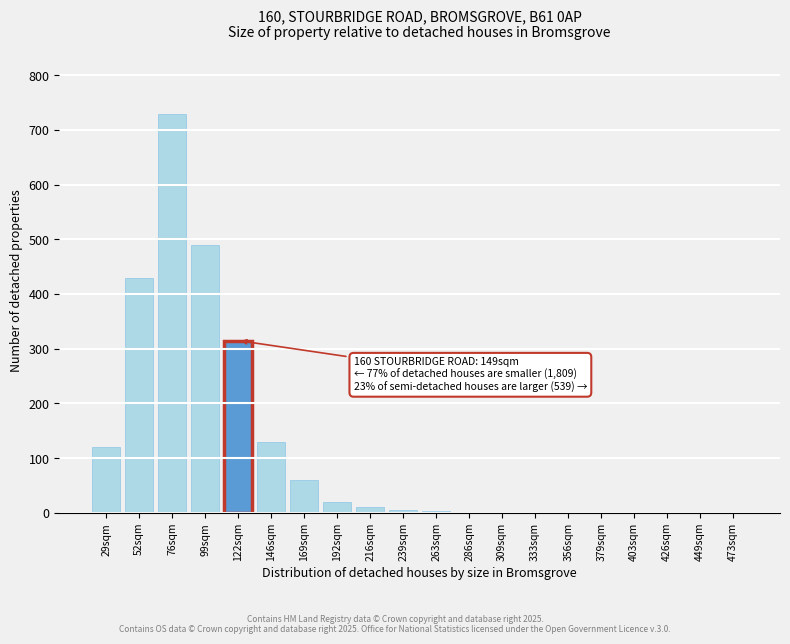

Is it true that the value at 76sqm is 730?

True